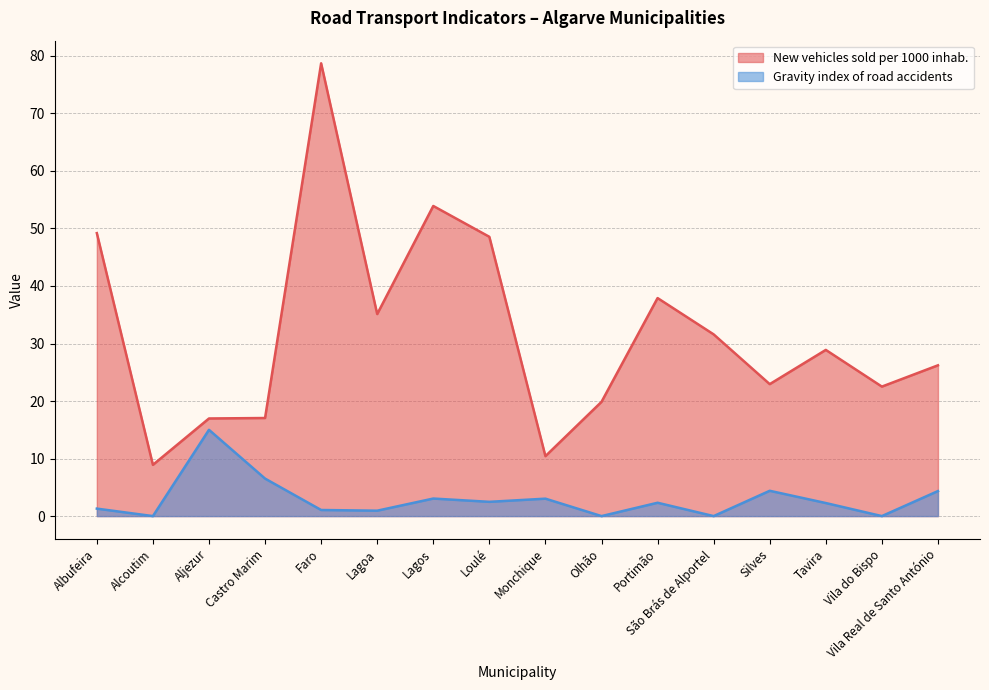

How many data points does each series have?

16